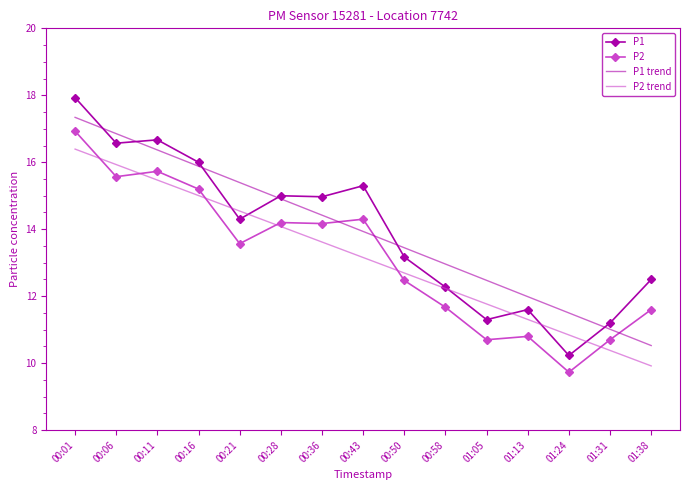

Which series has the largest range (max minus min)?

P1